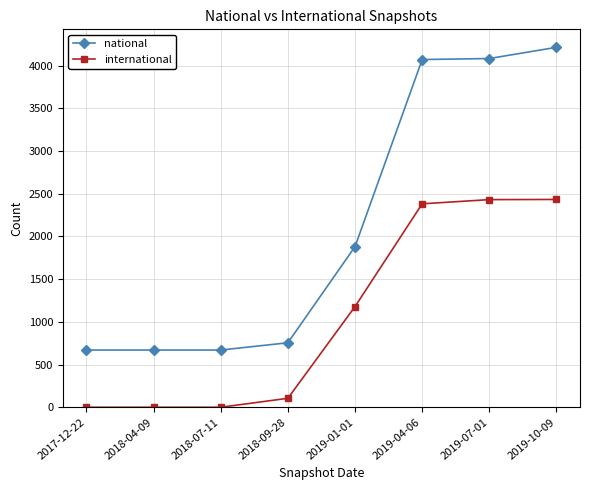

Read the international value at 2018-09-28.

105